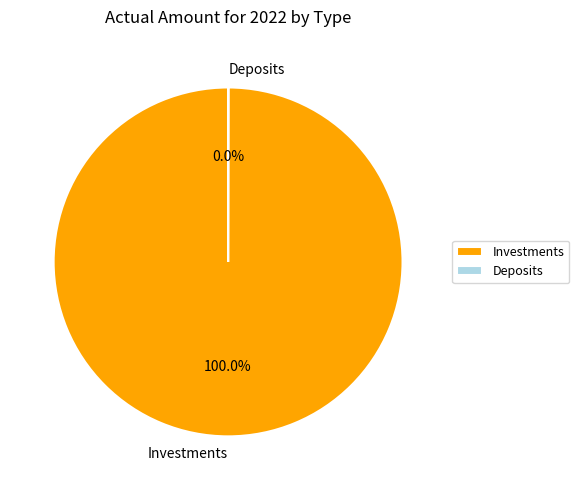

Which slice is the largest?

Investments